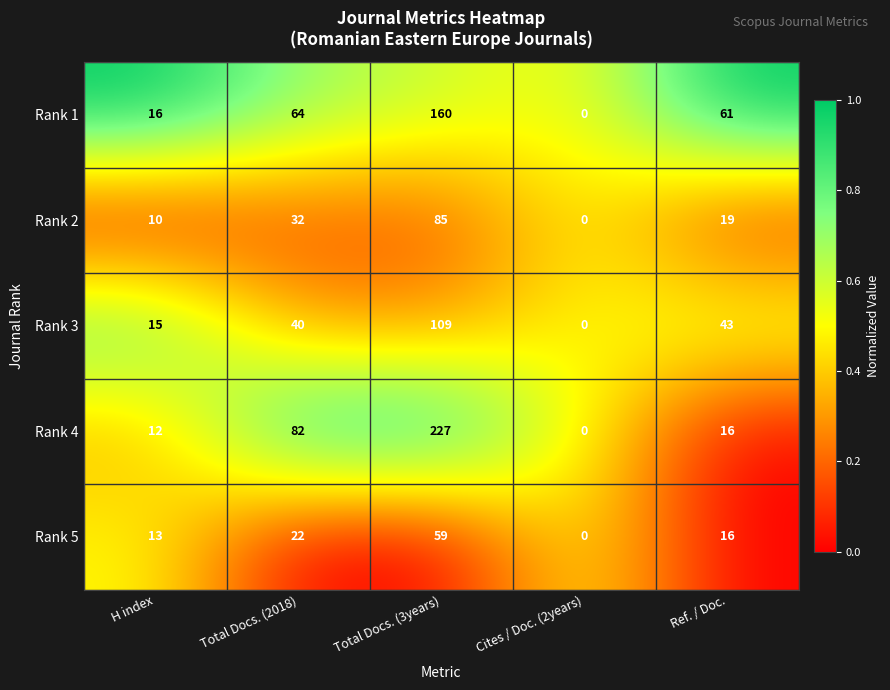

True or false: Rank 2 has a value of 48 at Total Docs. (2018).

False